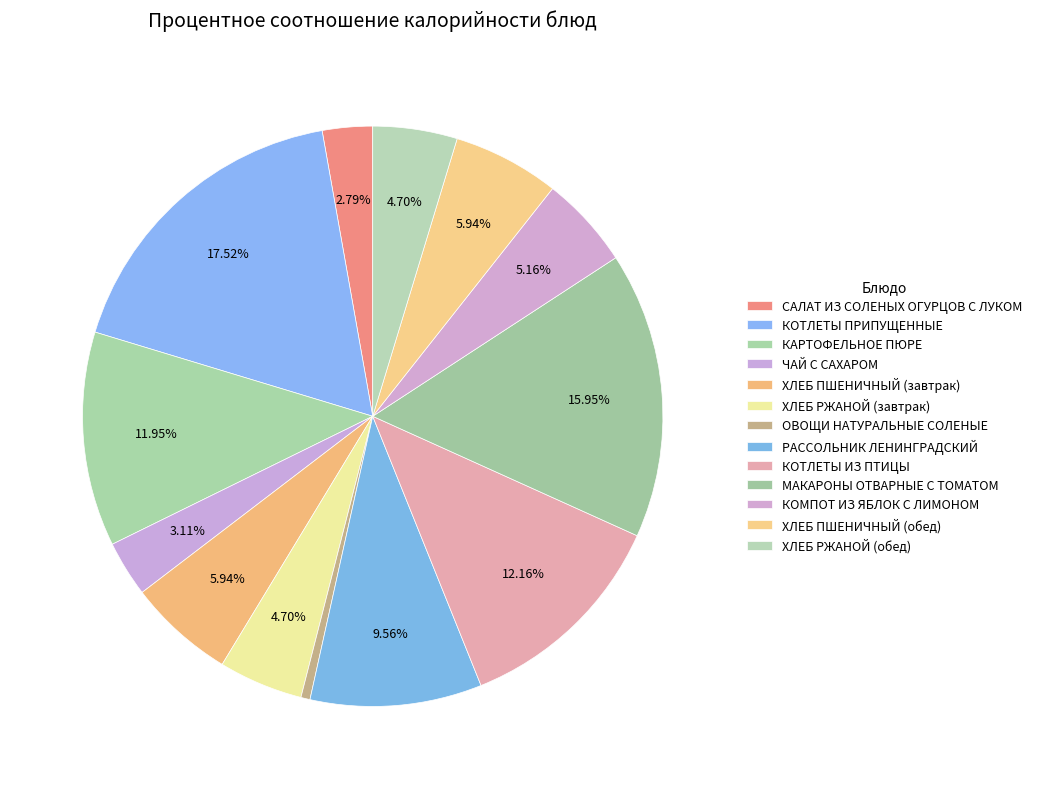

How many segments does this pie chart have?

13